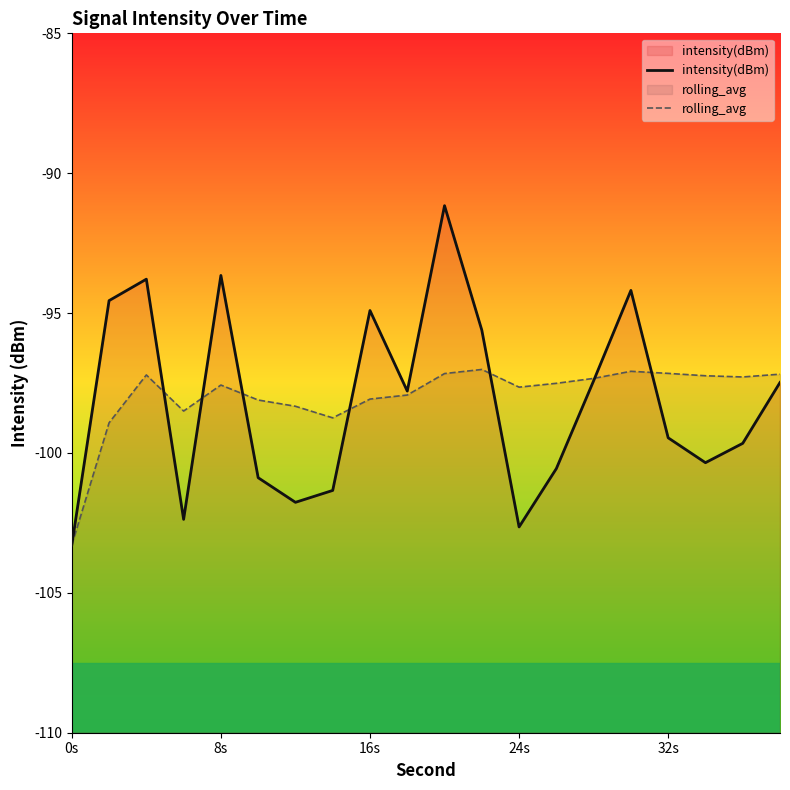

After their last crossing, which series has the higher values: intensity(dBm) or rolling_avg?

rolling_avg